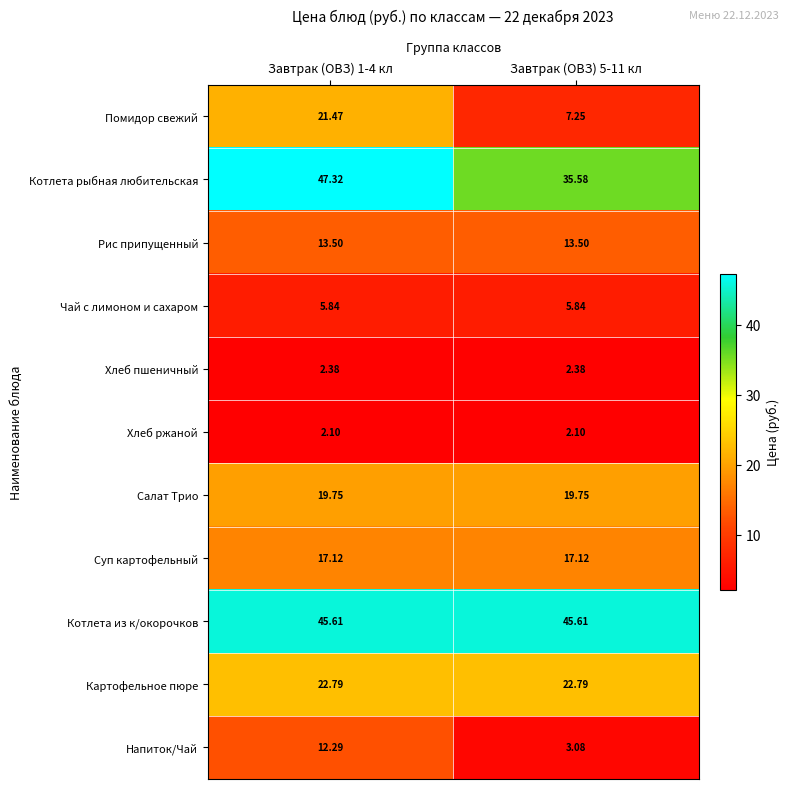

Rank the series at Завтрак (ОВЗ) 1-4 кл from lowest to highest value.

Хлеб ржаной, Хлеб пшеничный, Чай с лимоном и сахаром, Напиток/Чай, Рис припущенный, Суп картофельный, Салат Трио, Помидор свежий, Картофельное пюре, Котлета из к/окорочков, Котлета рыбная любительская